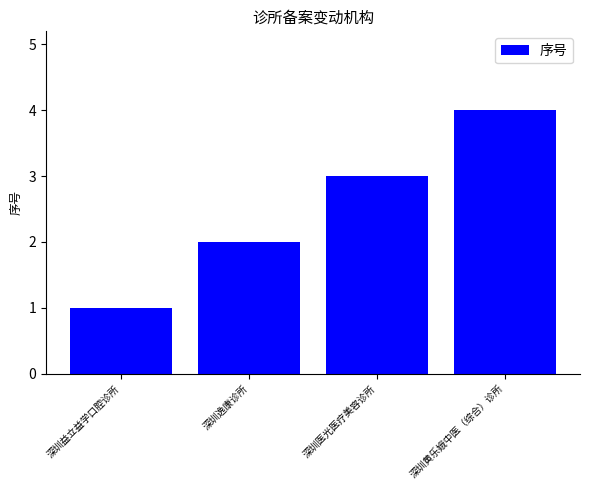

What is the value of the 1st bar from the left?

1